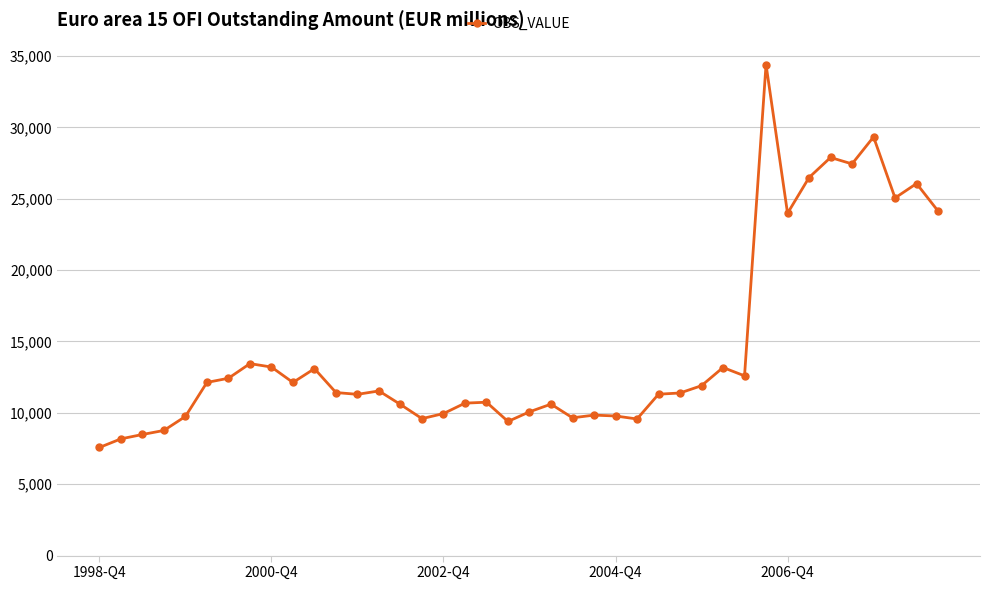

What is the smallest value displayed?

7575.0